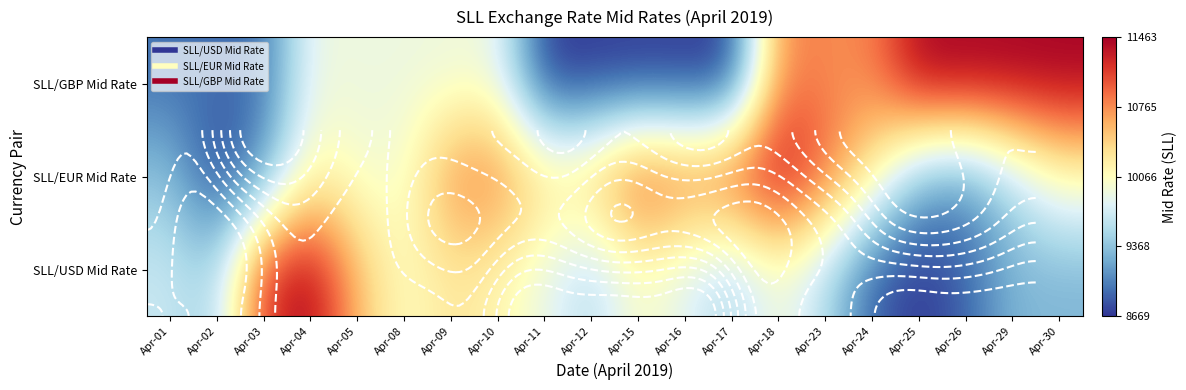

At which category is the sum across all series the highest?

Apr-18